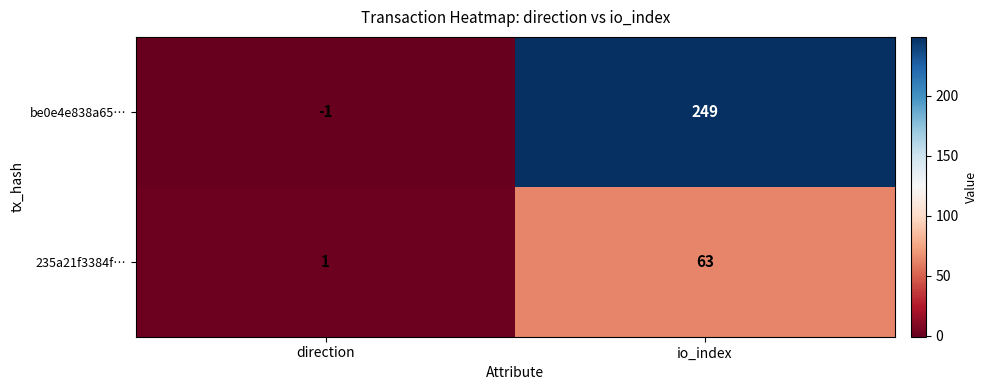

At which category does the chart reach its minimum across all series?

direction